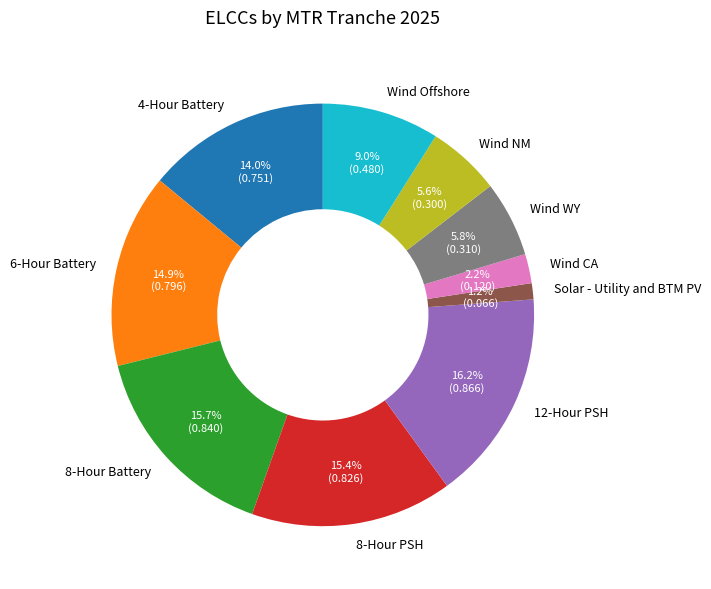

Count the number of slices in the pie.

10